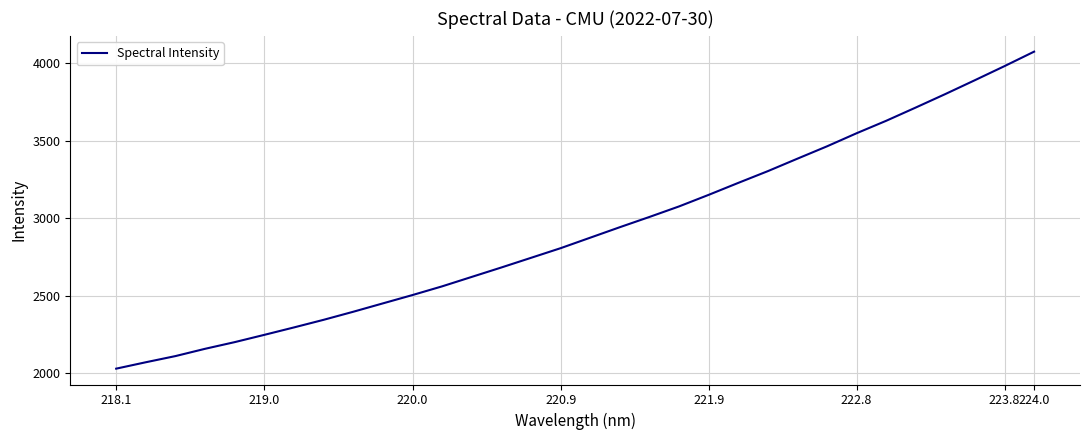

What is the smallest value displayed?

2028.1